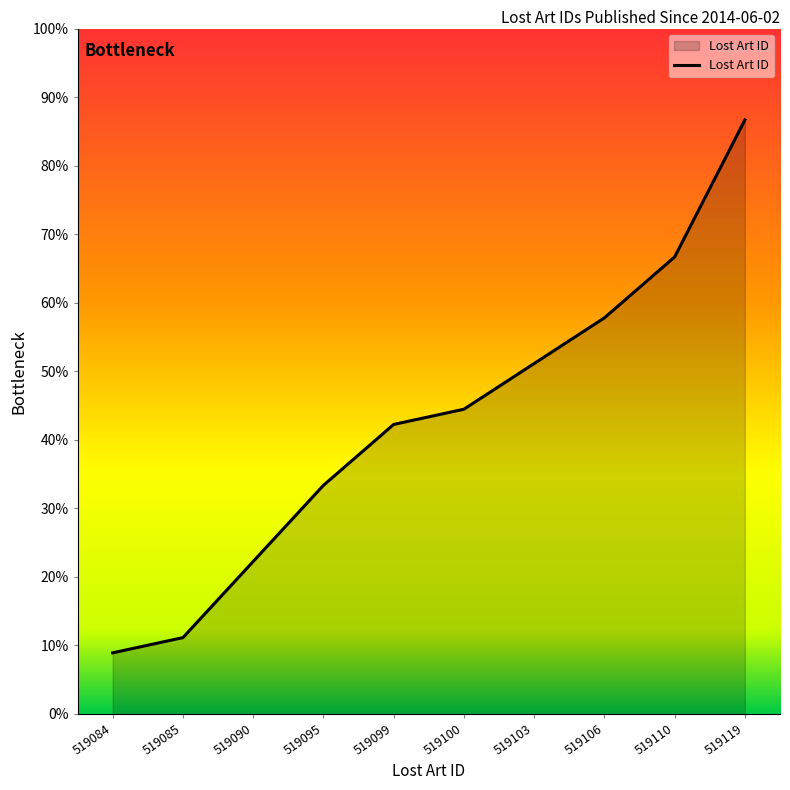

Approximately how many times larger is the value at 519084 compared to 519085?

1.0